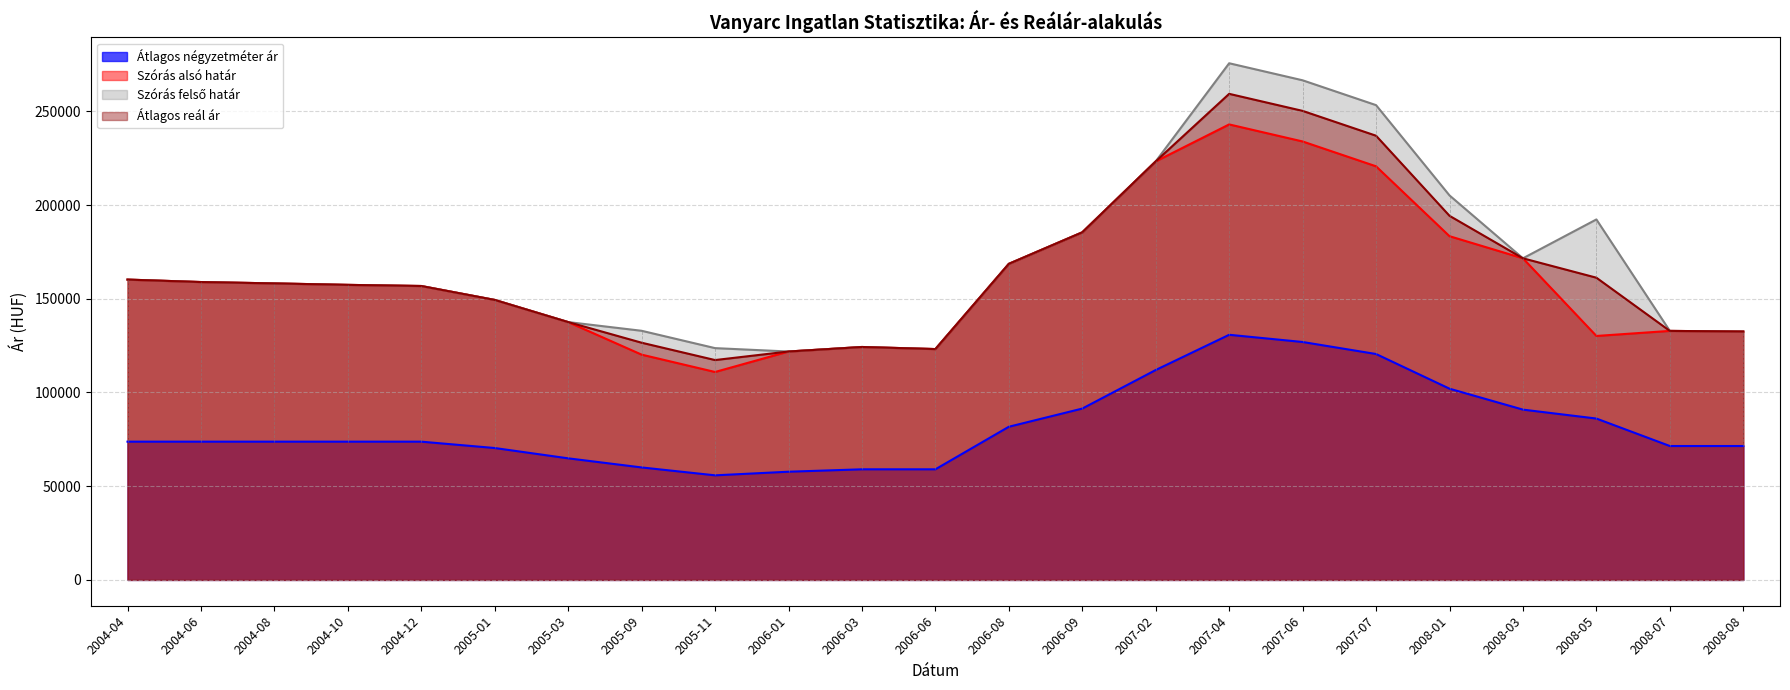

True or false: Szórás felső határ and Szórás alsó határ cross at least once.

False